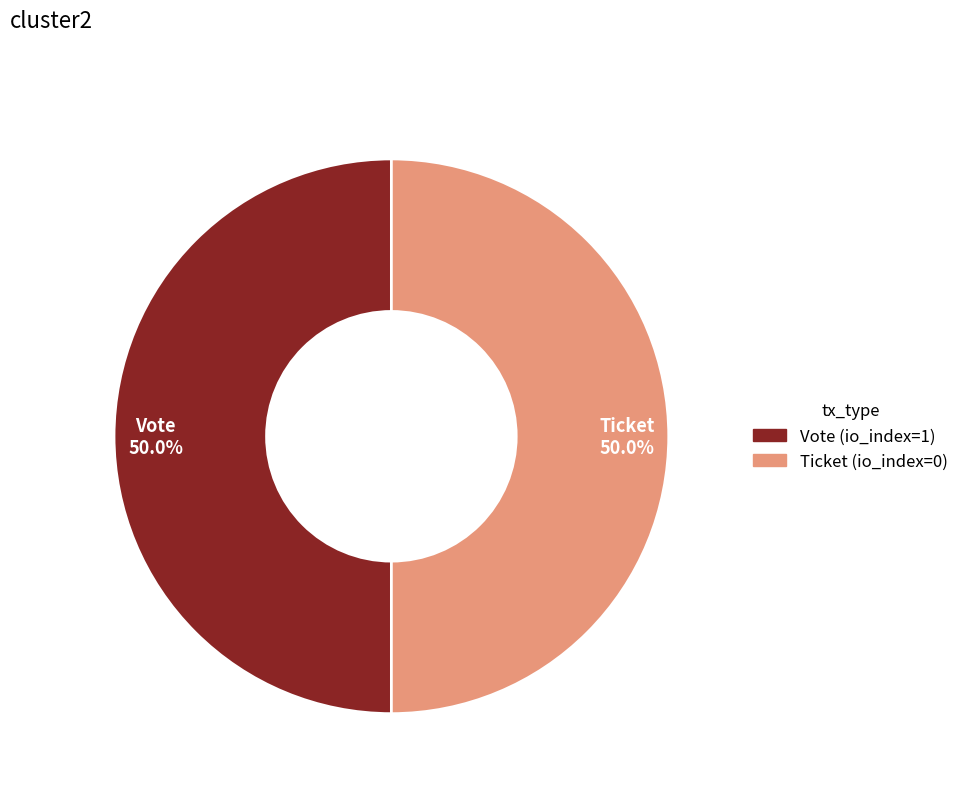

What percentage is NOT represented by Vote?

50.0%